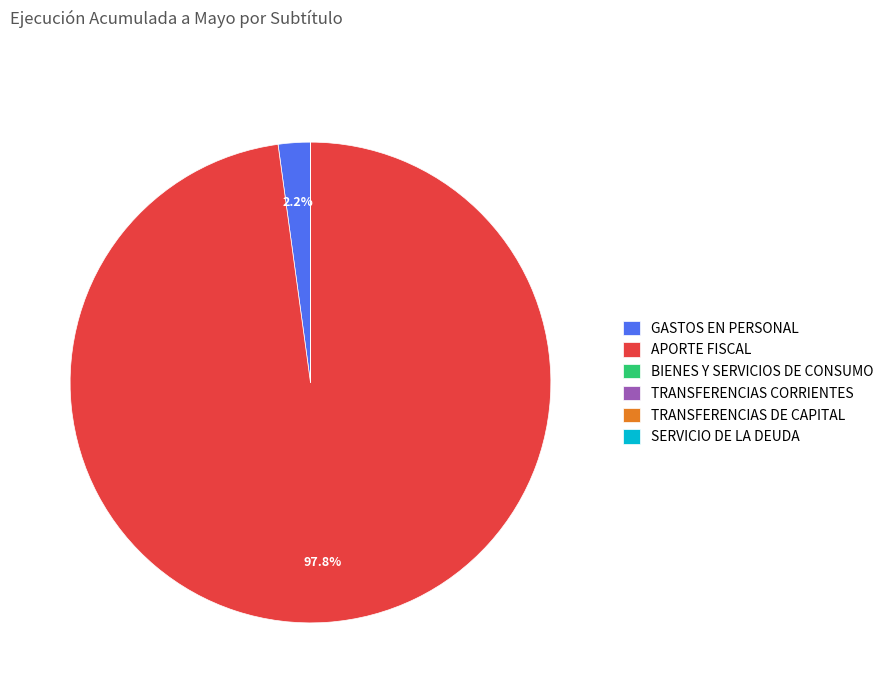

What percentage is NOT represented by GASTOS EN PERSONAL?

97.8%